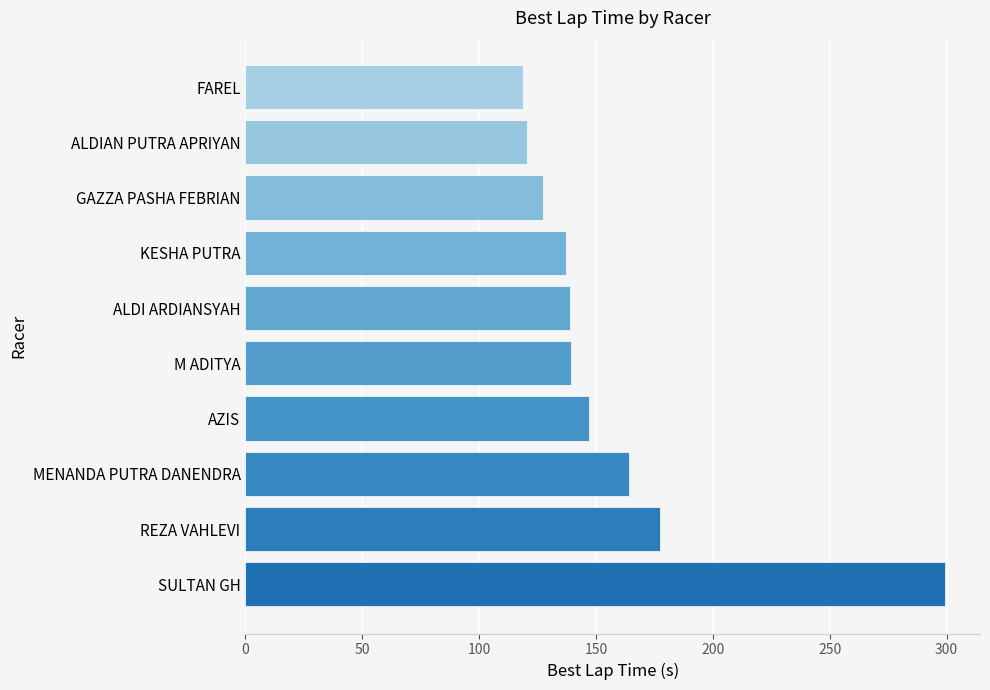

True or false: the data shows 120.7 at ALDIAN PUTRA APRIYAN.

True